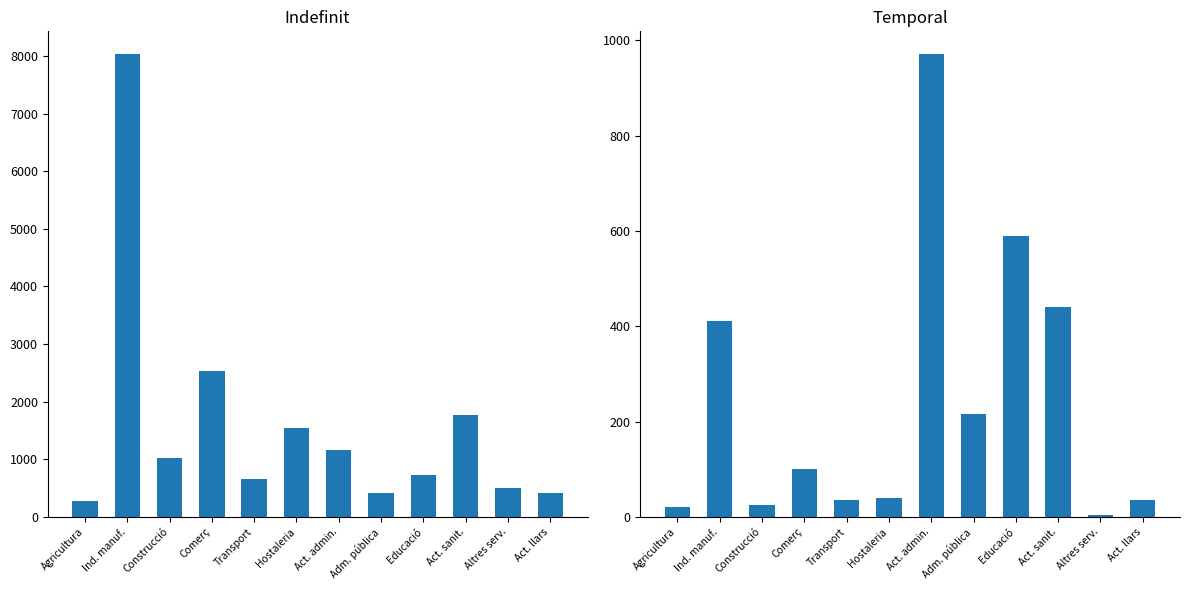

What is the difference between the second highest and minimum values in the Temporal series?

585